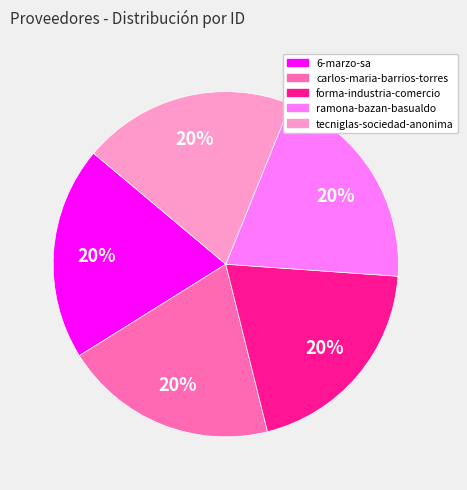

Is it true that 6-marzo-sa is 26% of the pie?

False